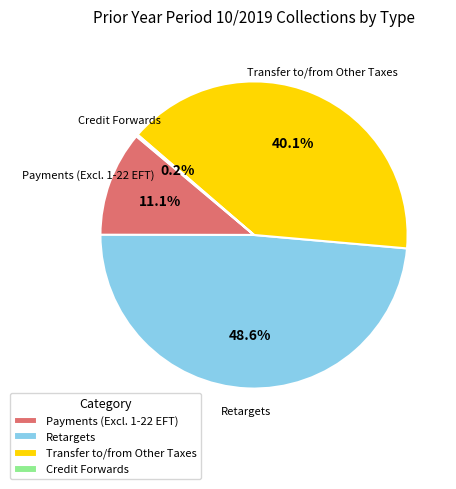

What is the largest slice in the pie chart?

Retargets